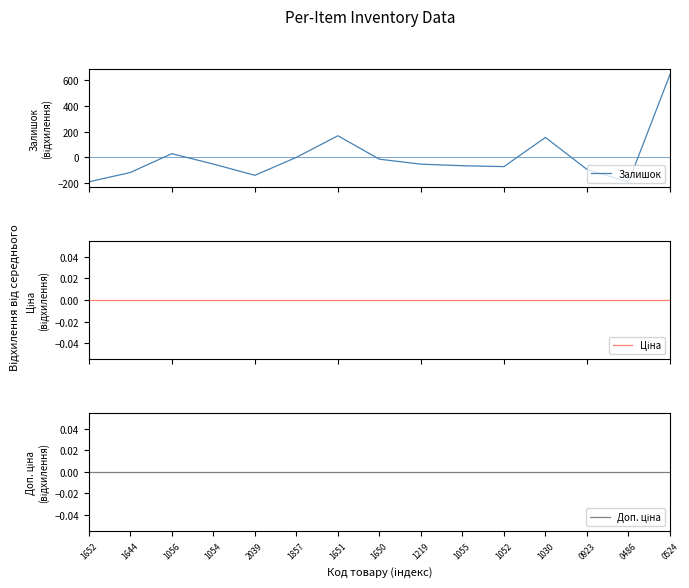

Between 1219 and 0923, which series saw the biggest shift?

Залишок